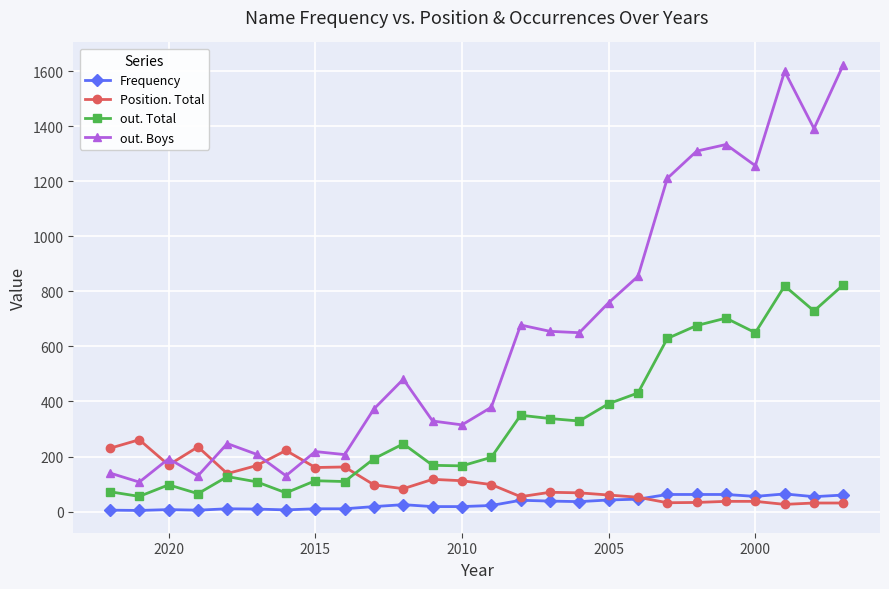

Is the value of Frequency at 2015 greater than the value of out. Total at 7?

No